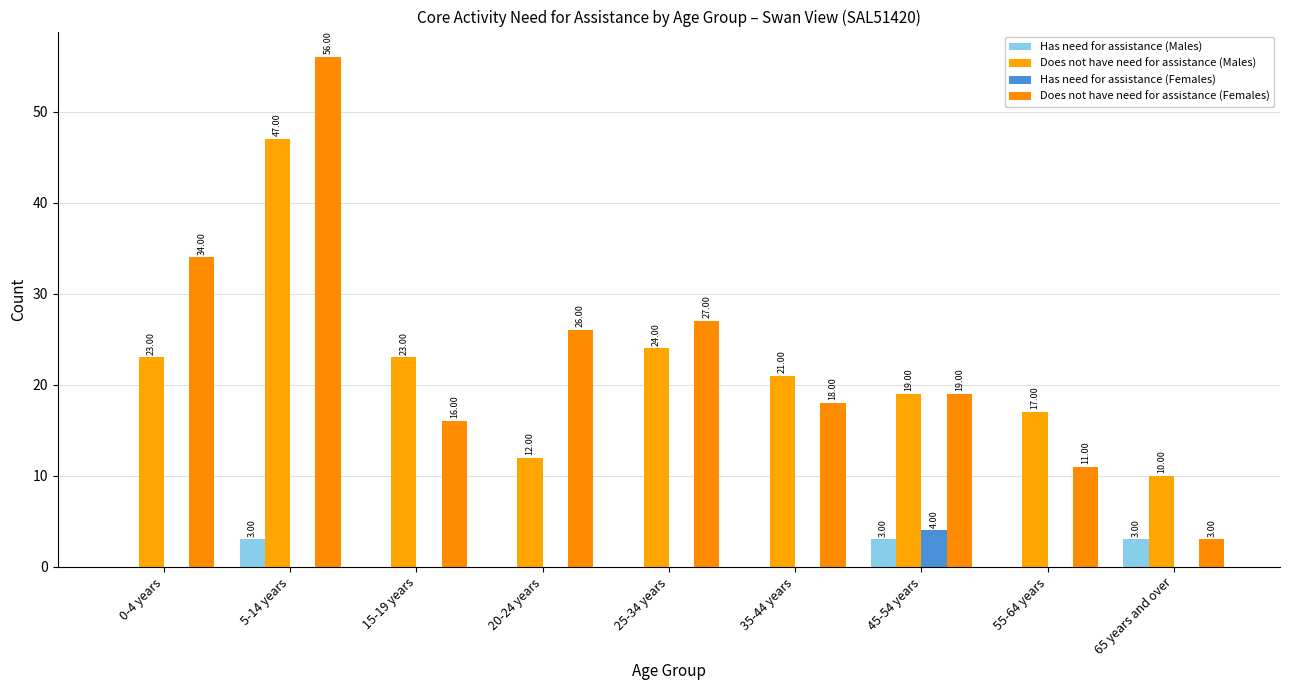

Reading left to right, transcribe all the data shown in this chart.

Has need for assistance (Males): 0-4 years=0	5-14 years=3	15-19 years=0	20-24 years=0	25-34 years=0	35-44 years=0	45-54 years=3	55-64 years=0	65 years and over=3
Does not have need for assistance (Males): 0-4 years=23	5-14 years=47	15-19 years=23	20-24 years=12	25-34 years=24	35-44 years=21	45-54 years=19	55-64 years=17	65 years and over=10
Has need for assistance (Females): 0-4 years=0	5-14 years=0	15-19 years=0	20-24 years=0	25-34 years=0	35-44 years=0	45-54 years=4	55-64 years=0	65 years and over=0
Does not have need for assistance (Females): 0-4 years=34	5-14 years=56	15-19 years=16	20-24 years=26	25-34 years=27	35-44 years=18	45-54 years=19	55-64 years=11	65 years and over=3